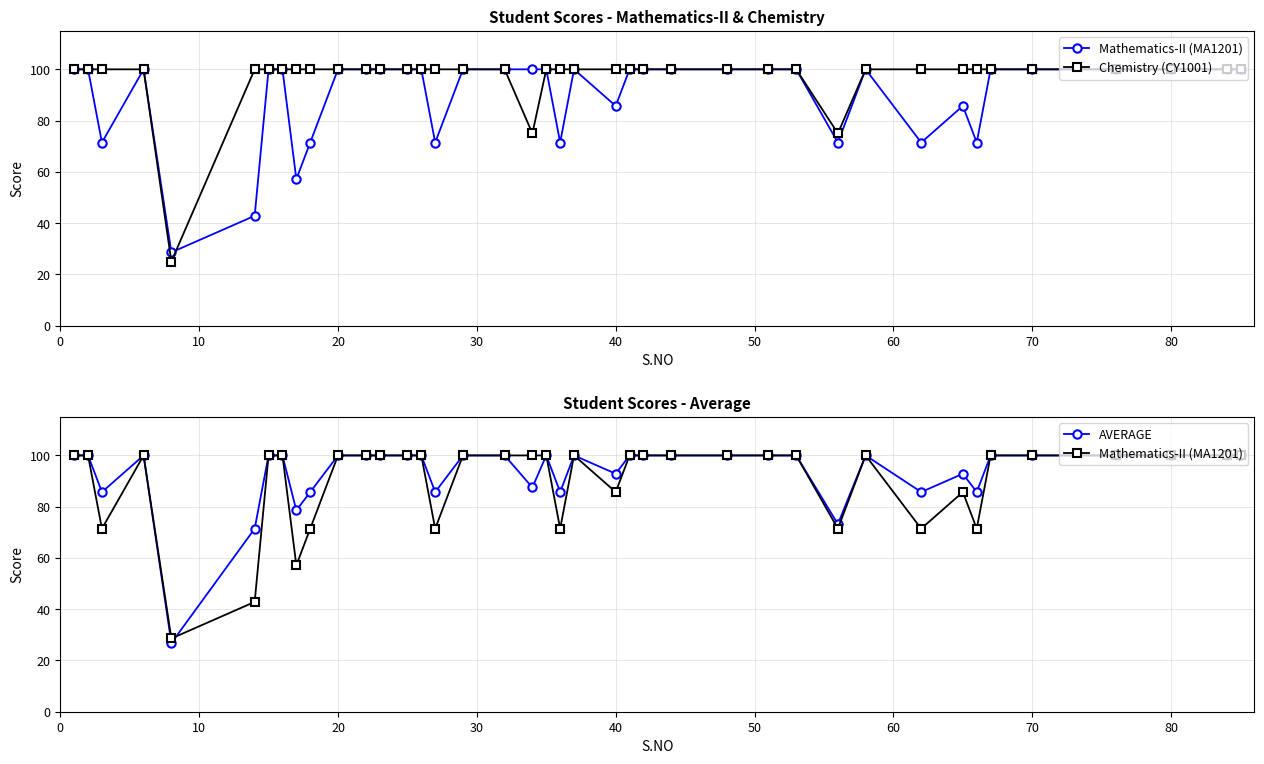

What is the sum of all Chemistry (CY1001) values?

3875.0